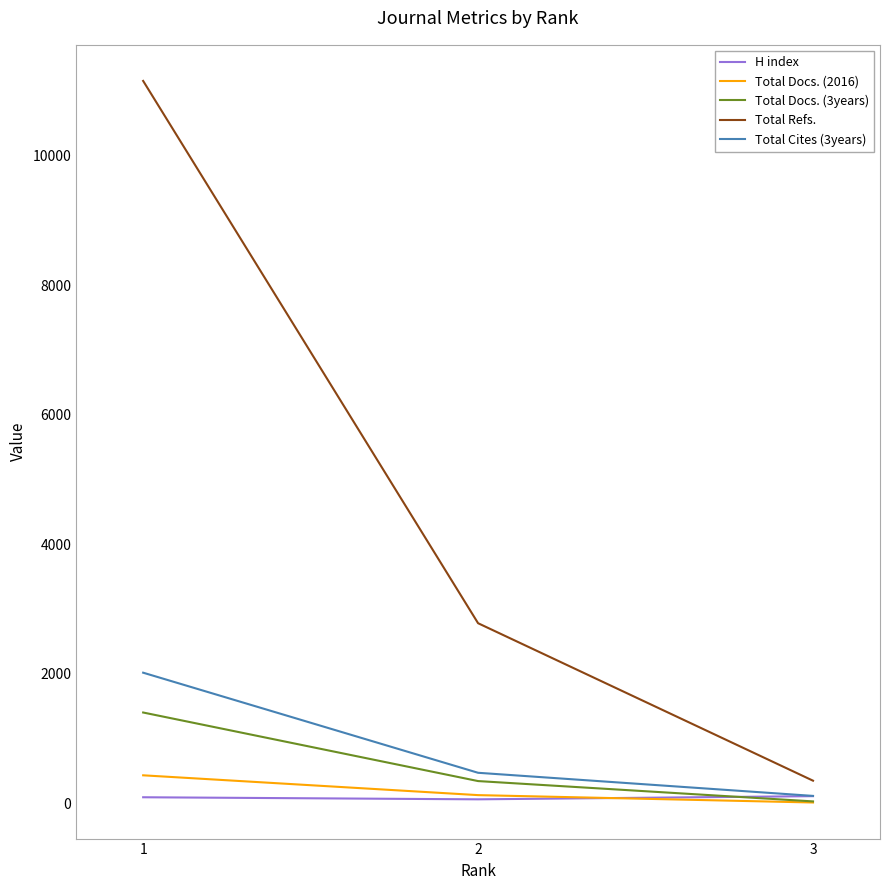

Is the value of Total Cites (3years) at 1 greater than the value of Total Docs. (2016) at 2?

Yes